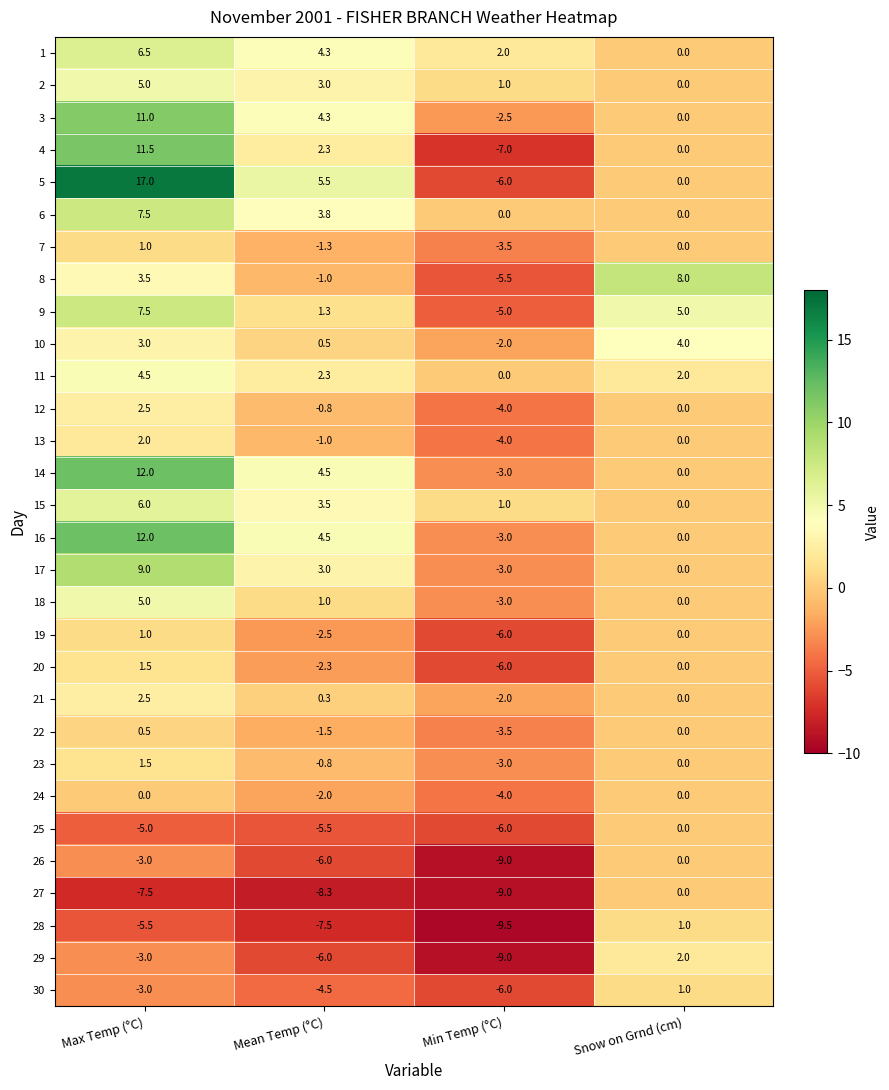

At which category does the chart reach its peak across all series?

Max Temp (°C)